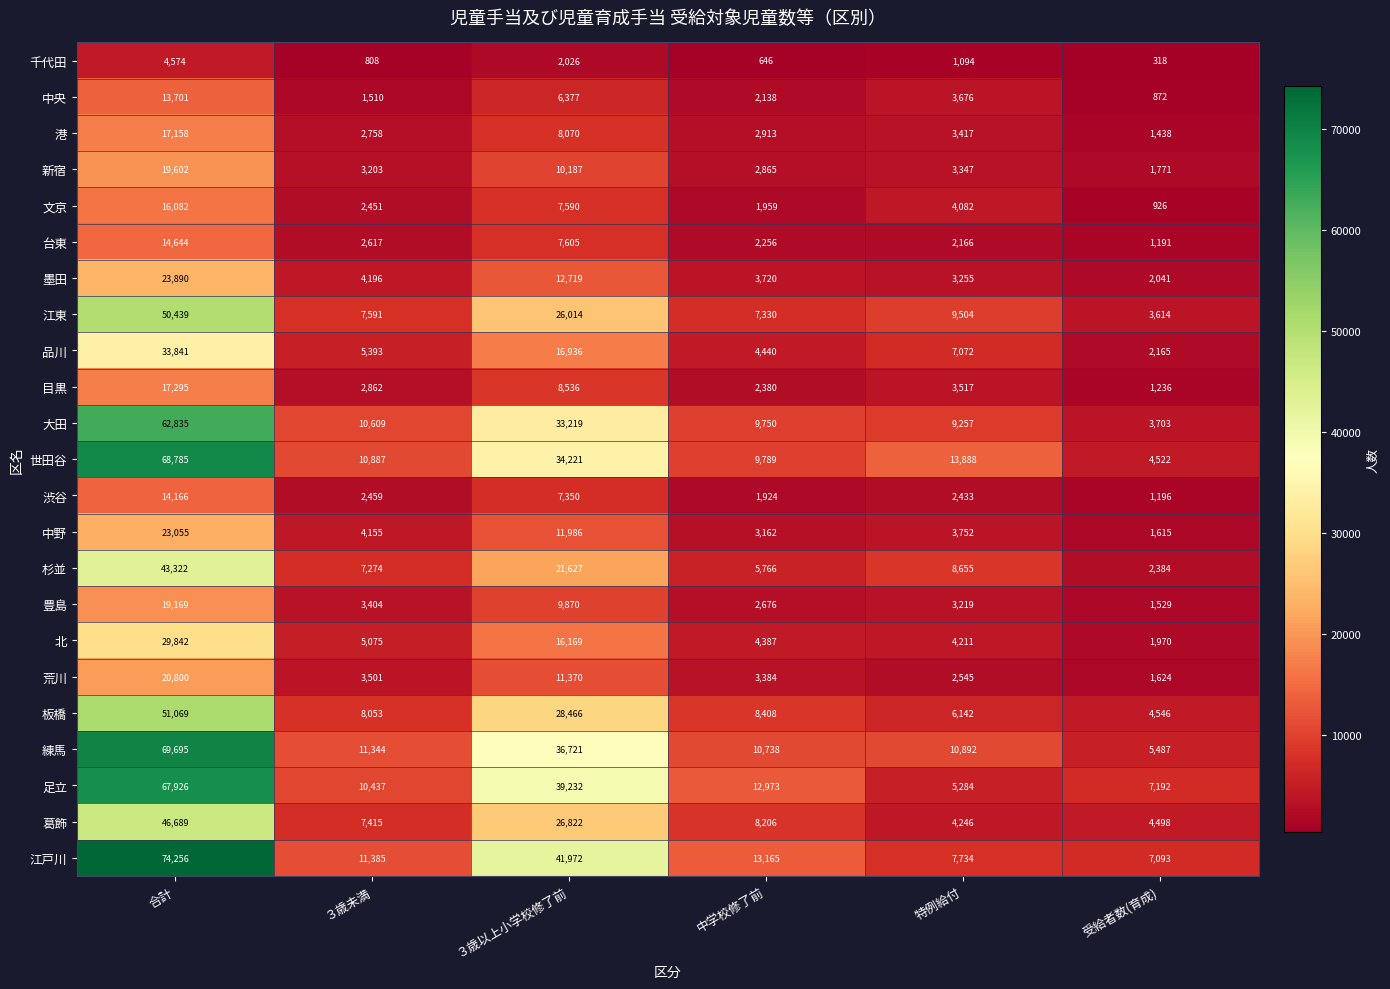

Which label corresponds to the largest value in the chart?

合計